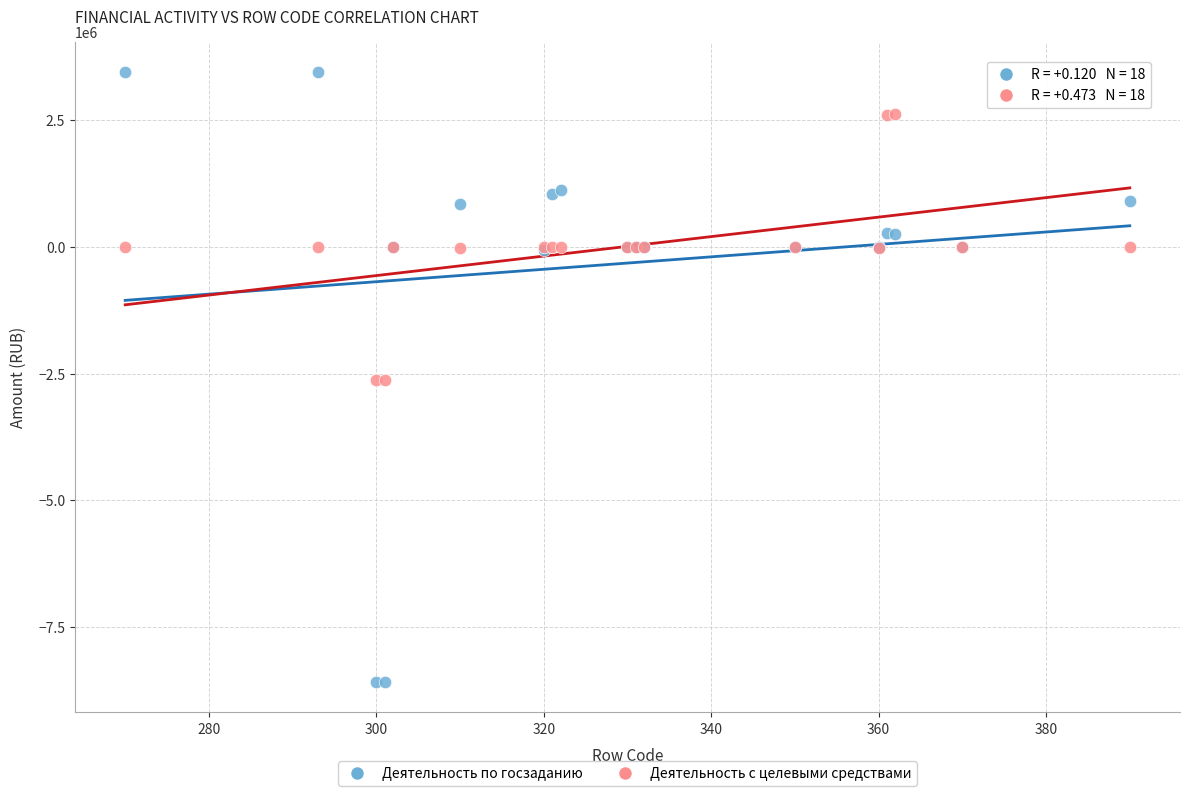

What is the X range (max minus min) for the scatter plot?

120.0